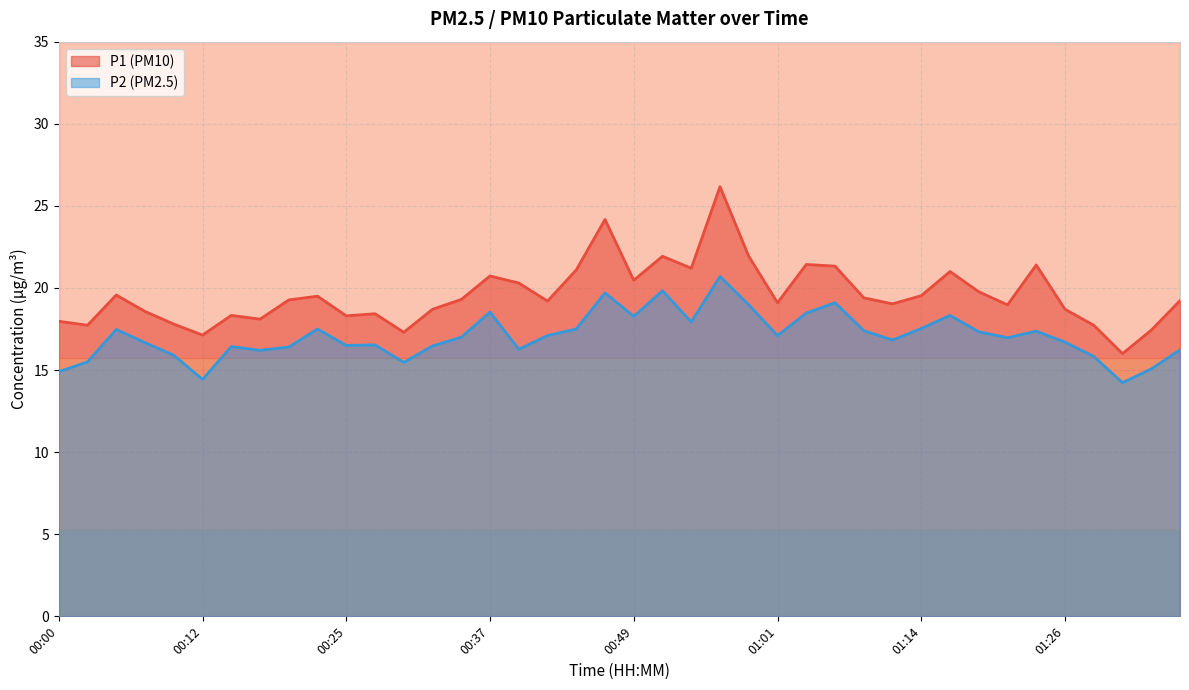

What is the maximum value for P1?

26.2